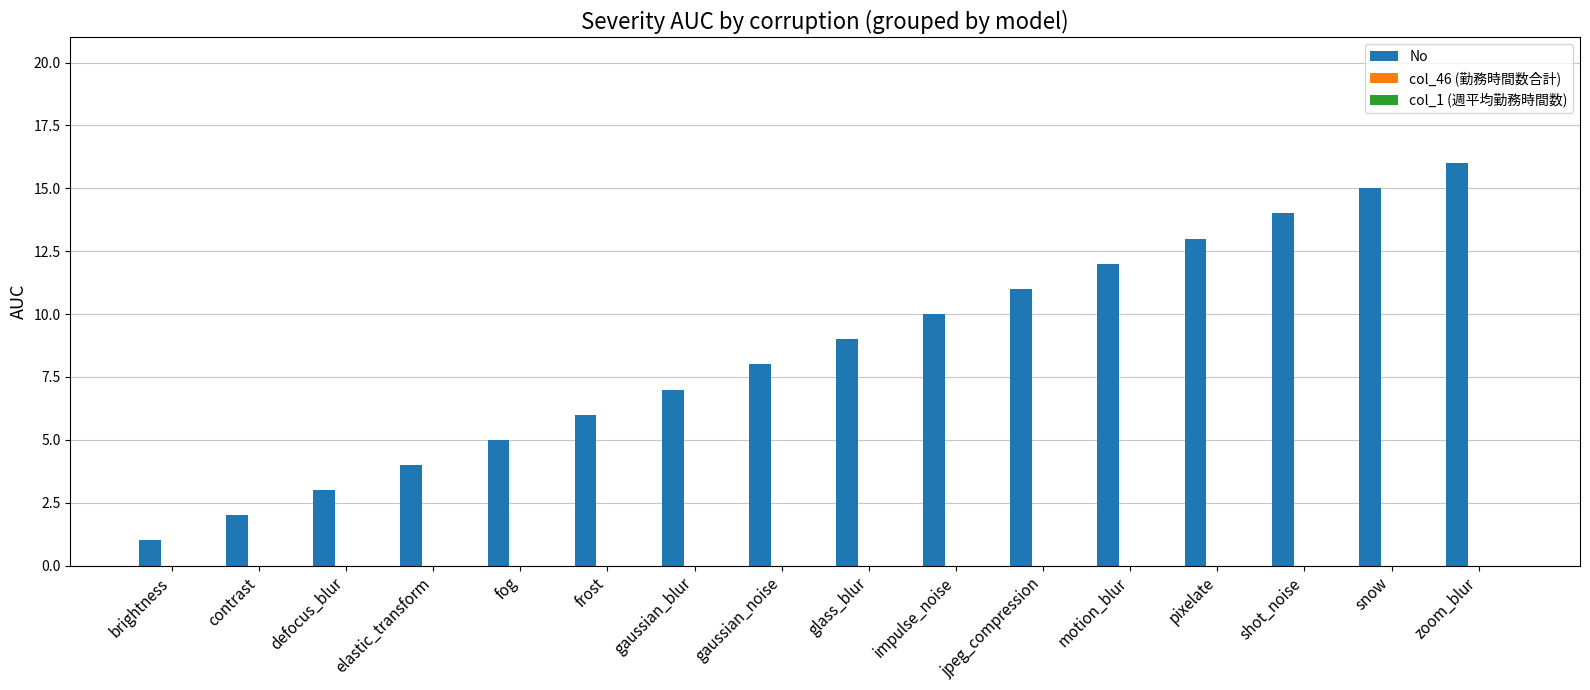

Rank the categories by value from highest to lowest.

zoom_blur, snow, shot_noise, pixelate, motion_blur, jpeg_compression, impulse_noise, glass_blur, gaussian_noise, gaussian_blur, frost, fog, elastic_transform, defocus_blur, contrast, brightness